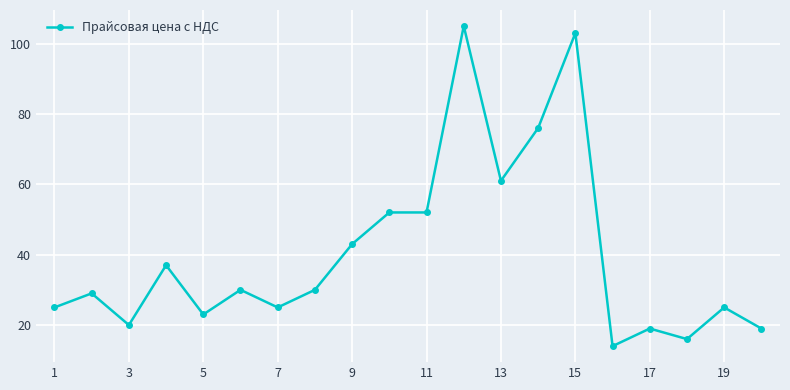

Count the number of categories in the chart.

20